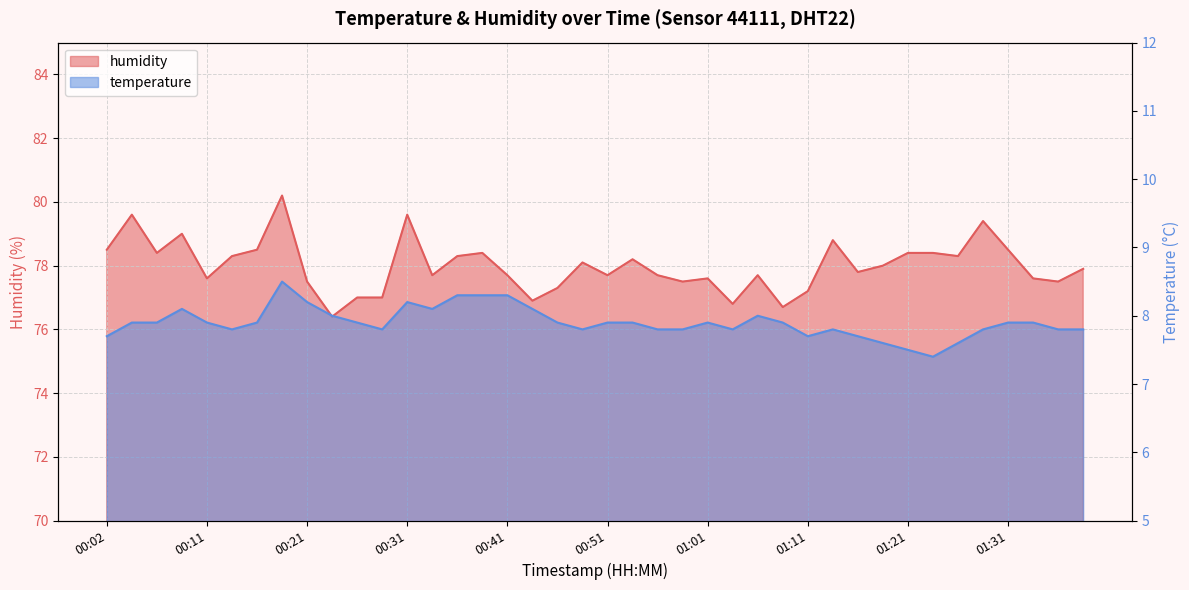

Reading left to right, what are all the values shown in this chart?

temperature: 7.7	7.9	7.9	8.1	7.9	7.8	7.9	8.5	8.2	8.0	7.9	7.8	8.2	8.1	8.3	8.3	8.3	8.1	7.9	7.8	7.9	7.9	7.8	7.8	7.9	7.8	8.0	7.9	7.7	7.8	7.7	7.6	7.5	7.4	7.6	7.8	7.9	7.9	7.8	7.8
humidity: 78.5	79.6	78.4	79.0	77.6	78.3	78.5	80.2	77.5	76.4	77.0	77.0	79.6	77.7	78.3	78.4	77.7	76.9	77.3	78.1	77.7	78.2	77.7	77.5	77.6	76.8	77.7	76.7	77.2	78.8	77.8	78.0	78.4	78.4	78.3	79.4	78.5	77.6	77.5	77.9